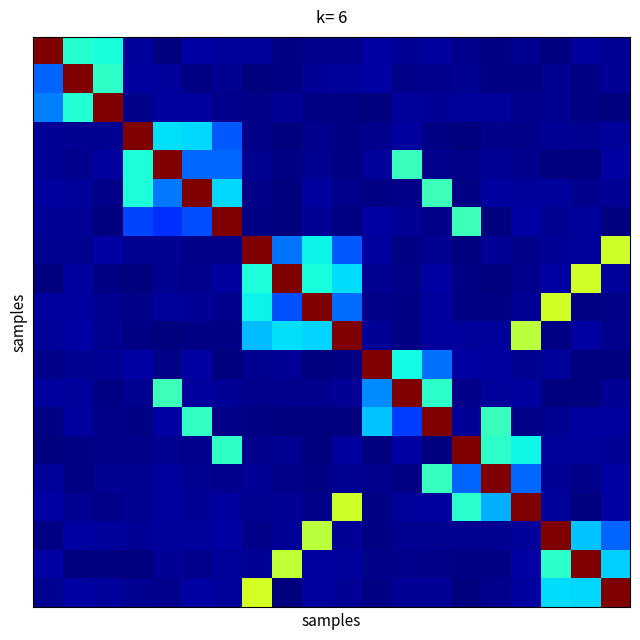

At how many categories does at least one series exceed 0?

20